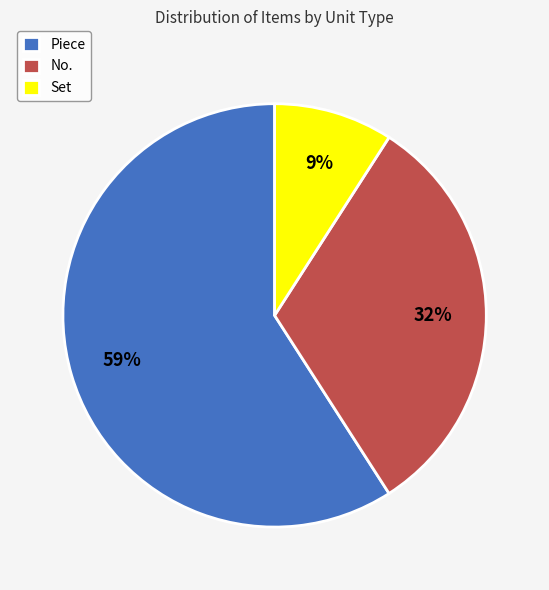

What percentage is the Piece slice, to the nearest percent?

59%